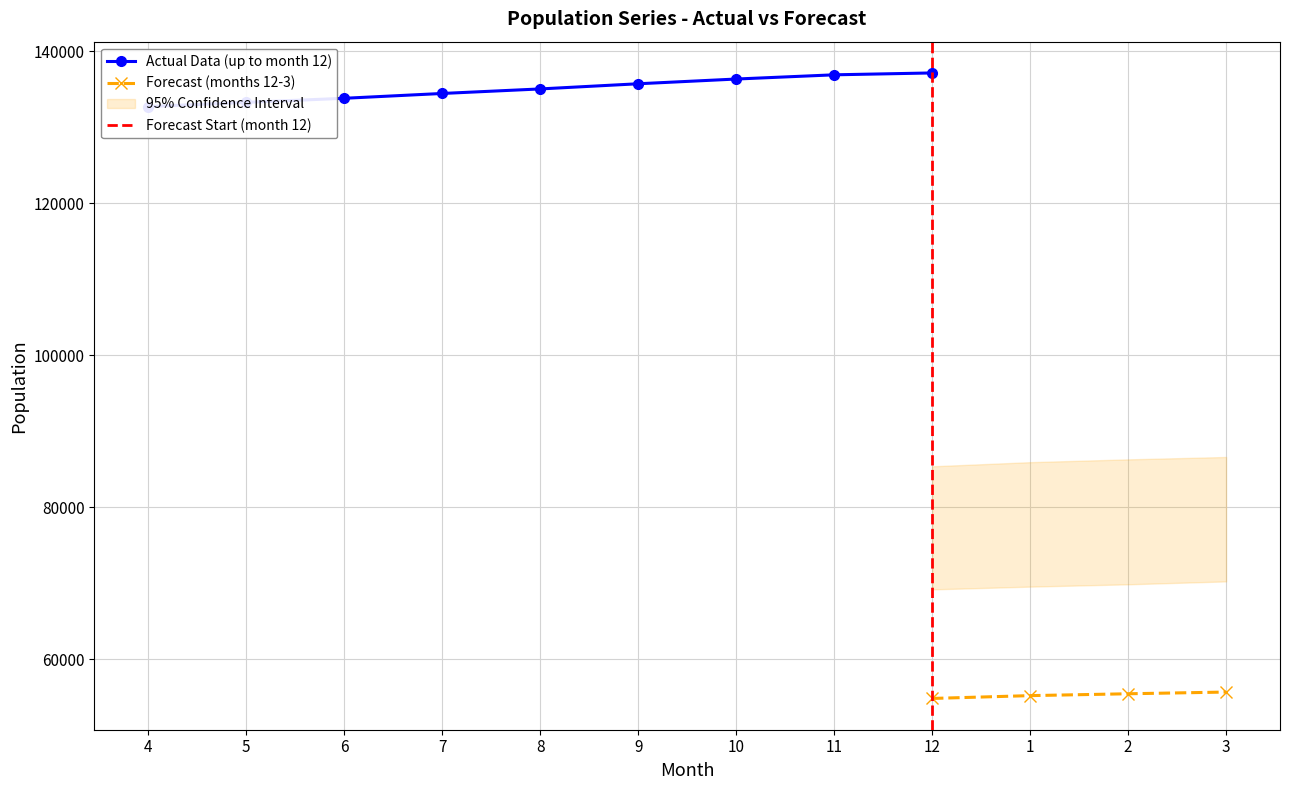

What is the value of the Forecast (months 12-3) point at the 1st from the left?

54814